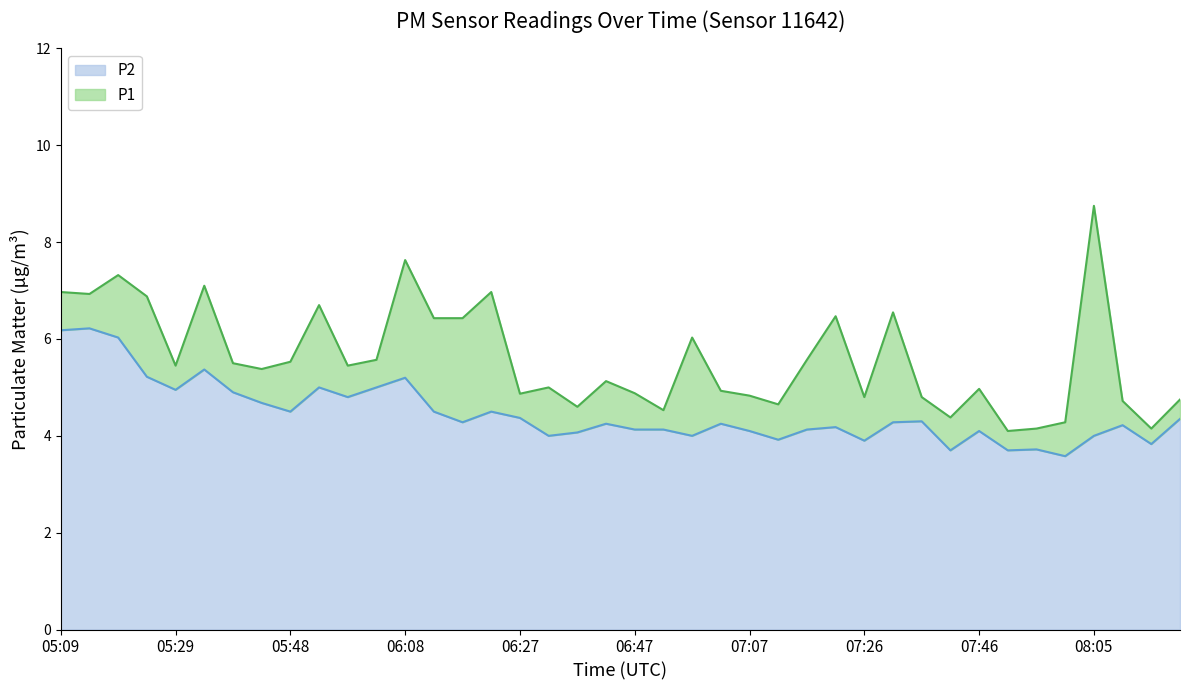

Read the P1 value at 06:42.

5.1